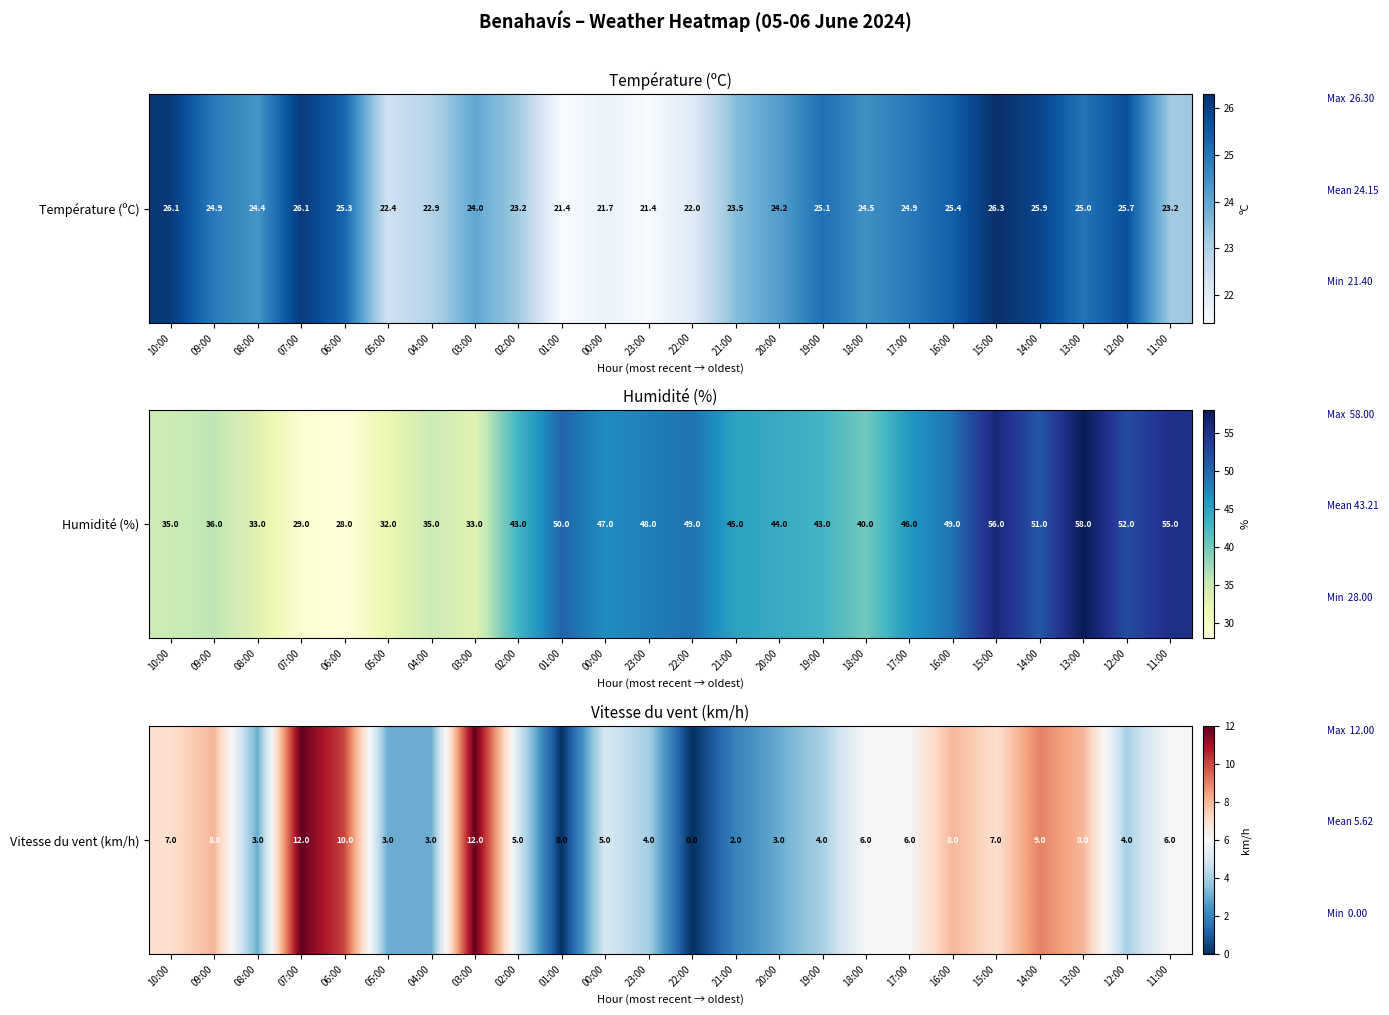

What is the difference between the values at 05:00 and 09:00?

5